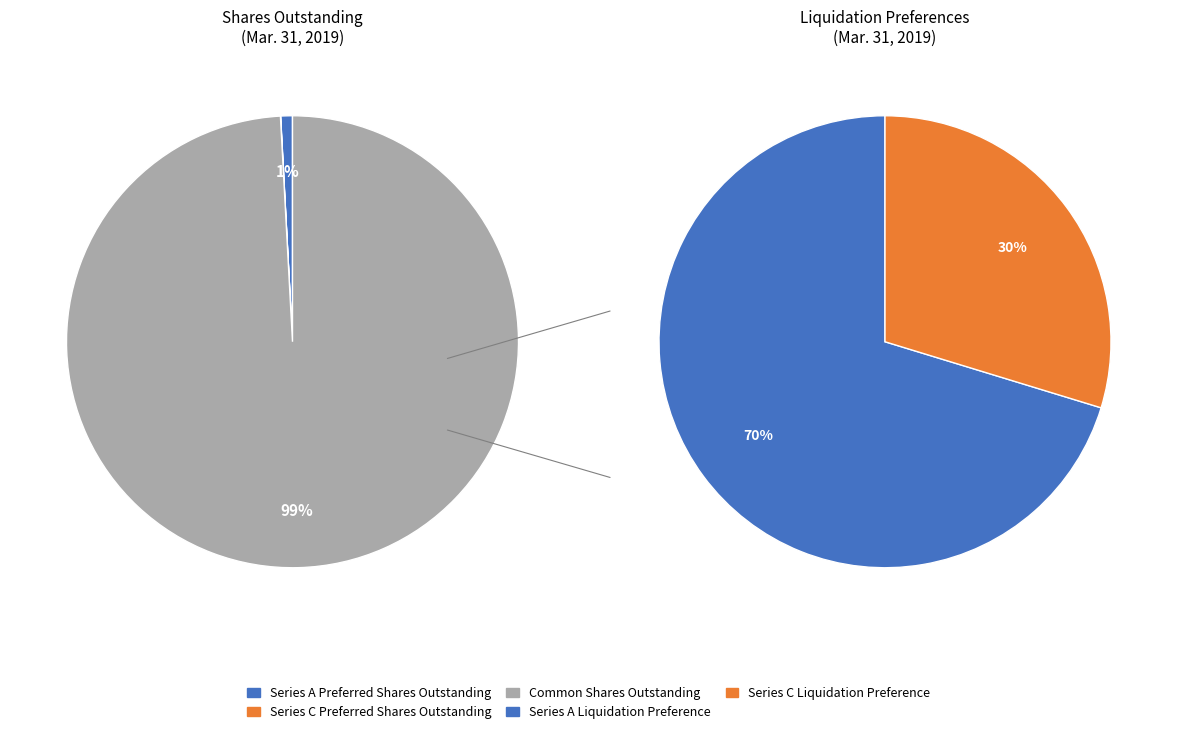

What is the majority slice?

Common Shares Outstanding